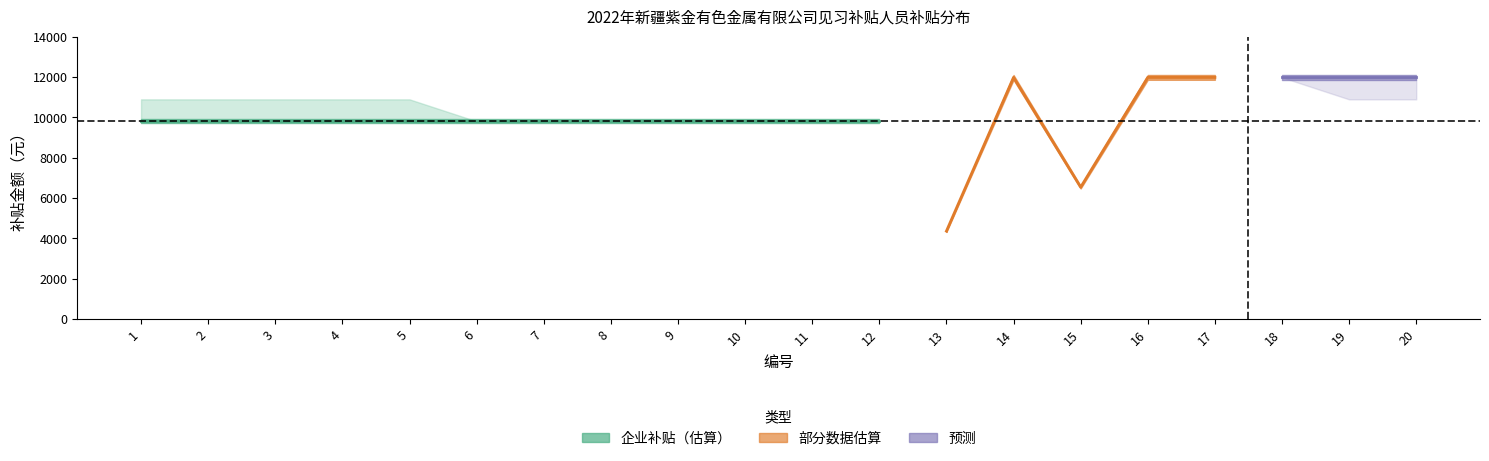

At which category does the chart reach its minimum across all series?

13